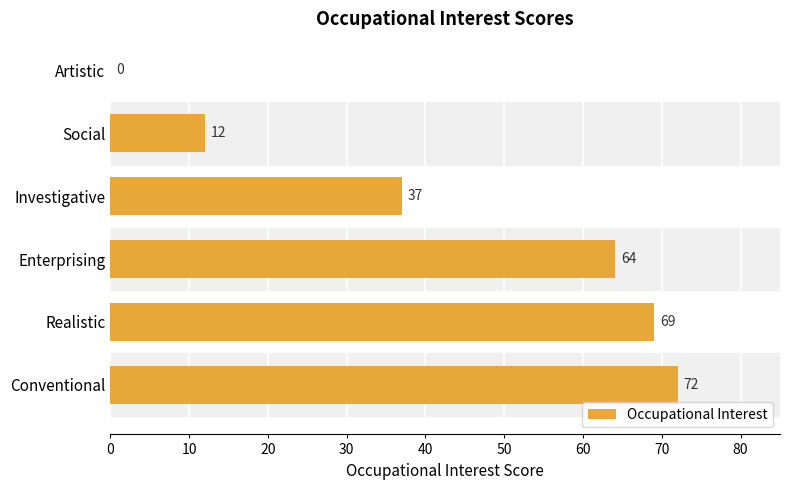

What is the change in value from Conventional to Realistic?

-3